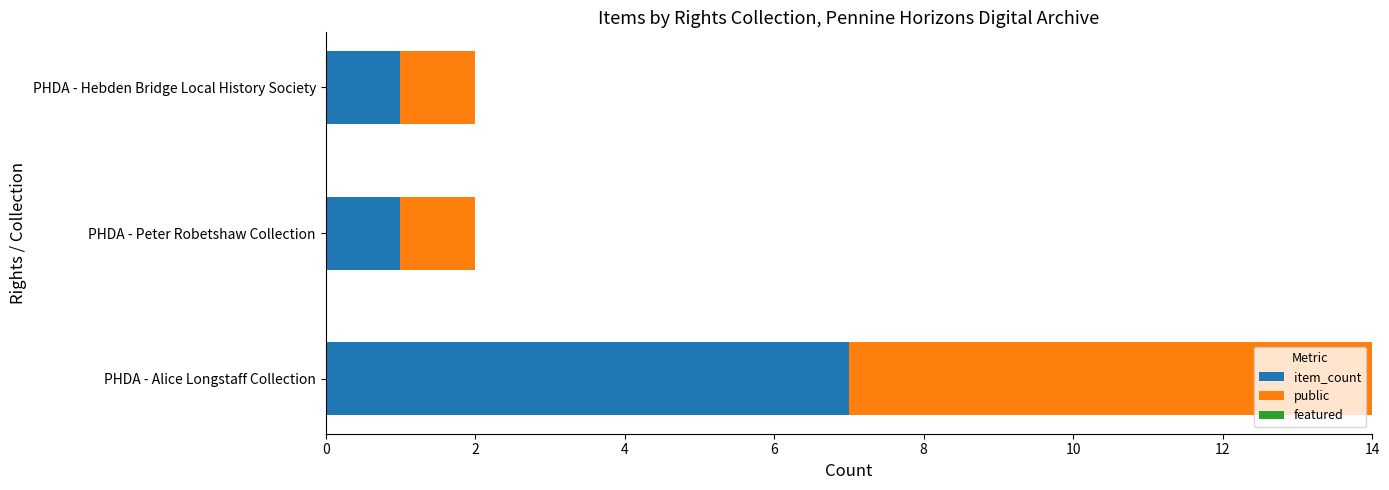

What is the total value across all series at PHDA - Alice Longstaff Collection?

14